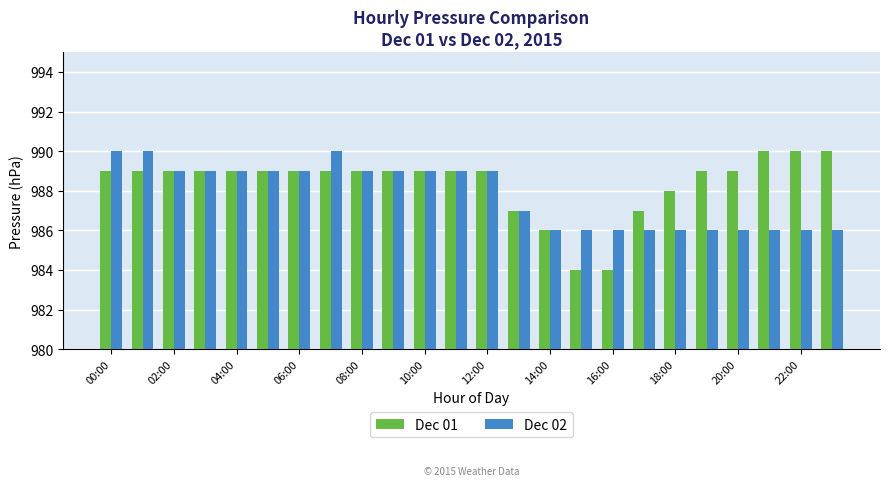

How many distinct data groups are displayed?

2